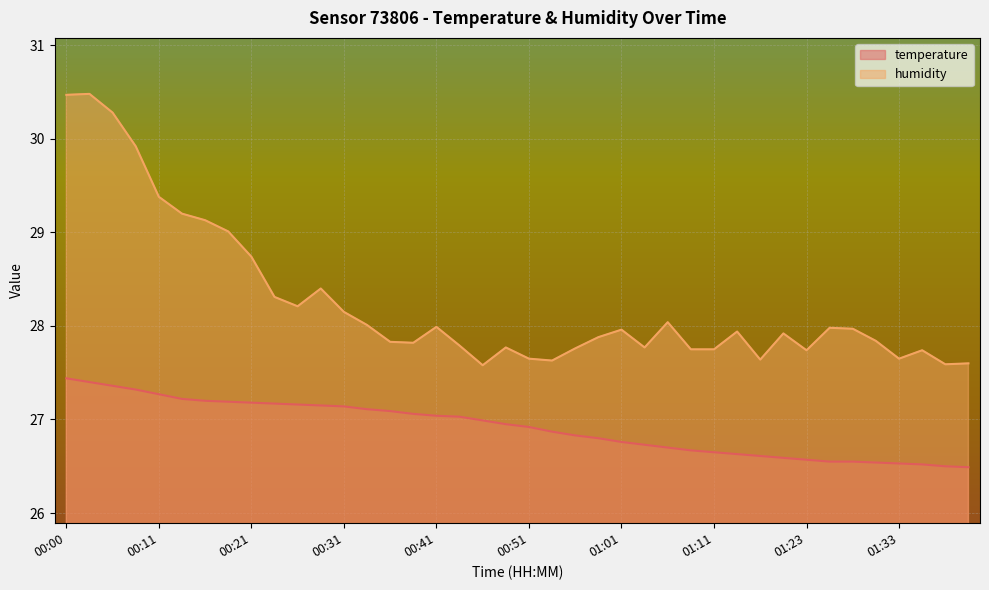

What is the label of the 27th point from the left?

01:06